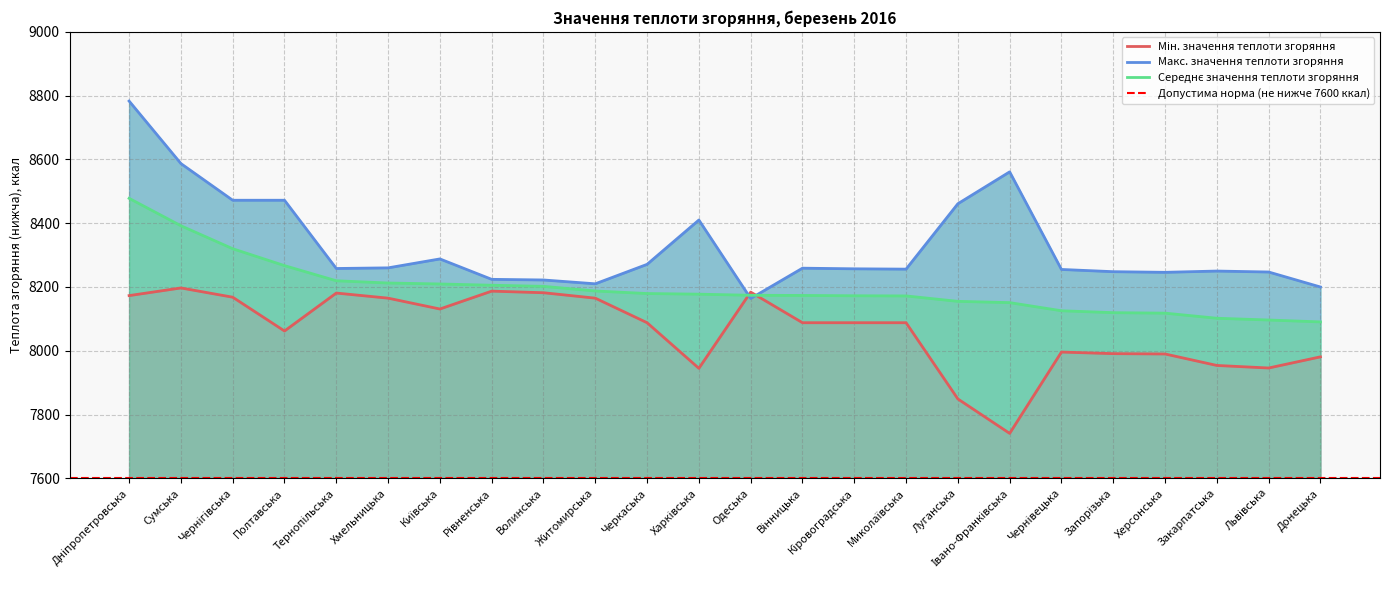

What is the difference between the maximum and minimum values in the Мін. значення теплоти згоряння series?

456.0